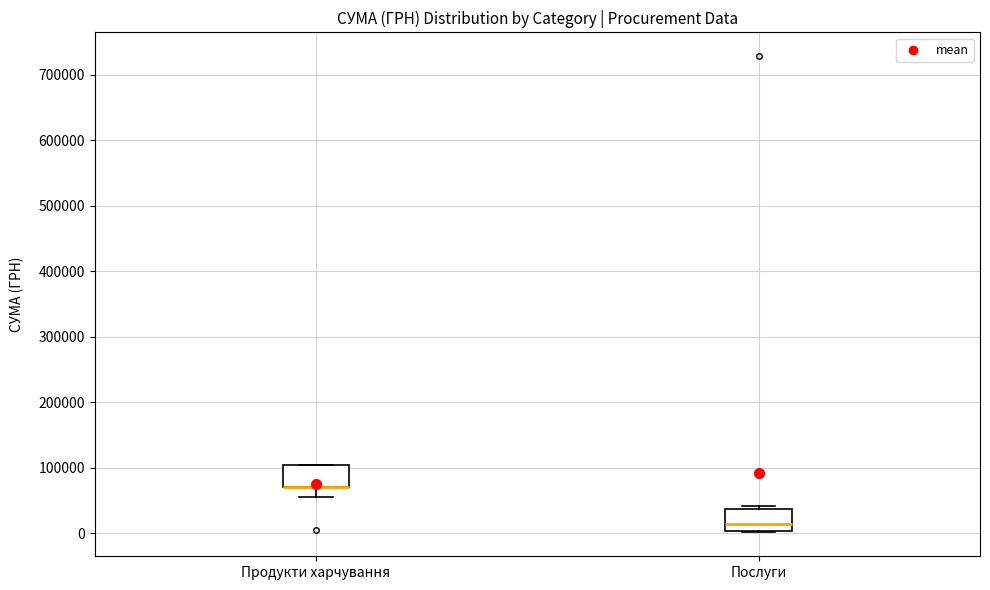

Where is the lower edge of the box for Послуги on the y-axis? The values are not printed on the chart, so give them approximately, as read against the axis.

0